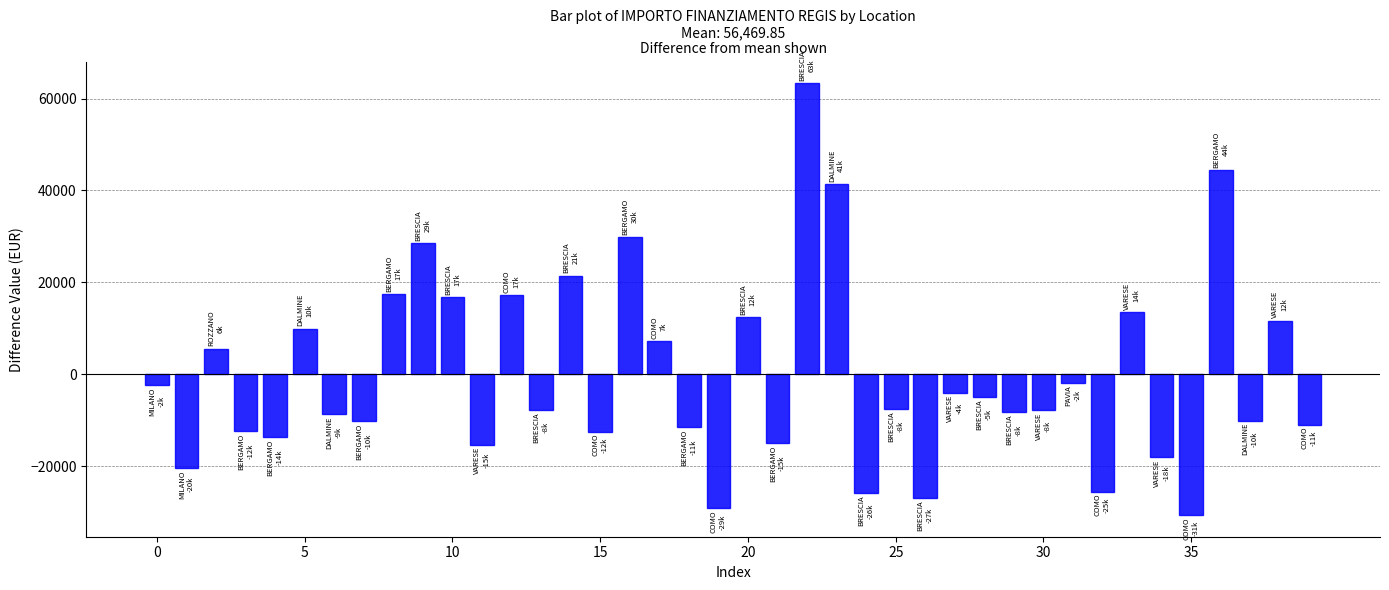

What is the difference between the maximum and minimum values?

93941.0